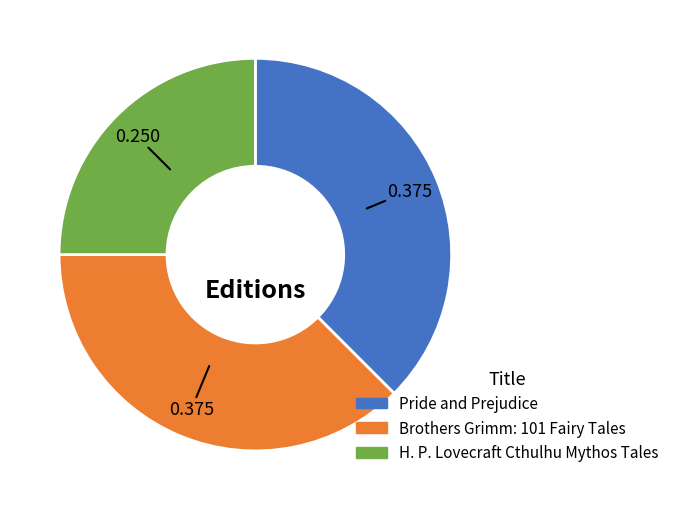

Is the sum of Brothers Grimm: 101 Fairy Tales and H. P. Lovecraft Cthulhu Mythos Tales greater than half?

Yes